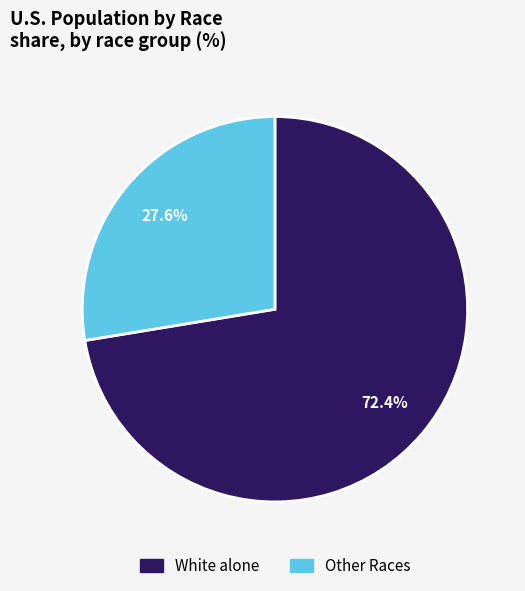

How many segments does this pie chart have?

2